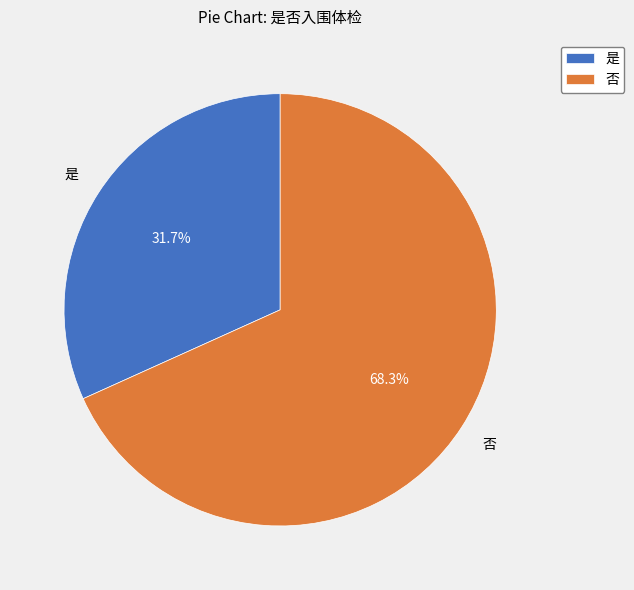

Which has a higher value, 否 or 是?

否